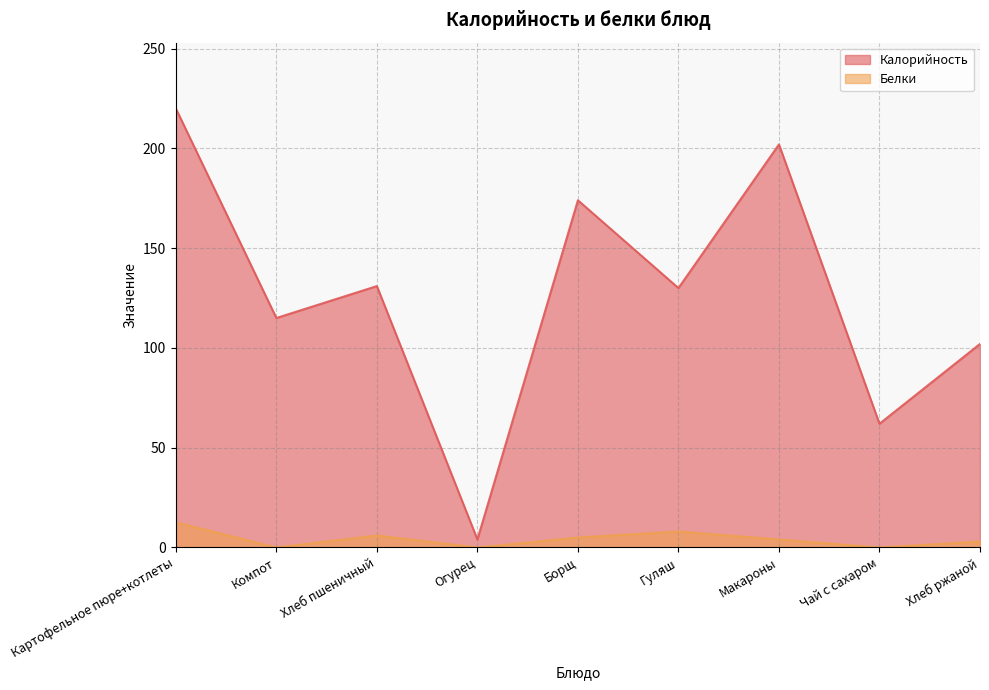

Reading left to right, transcribe all the data shown in this chart.

Калорийность: 220.0	115.0	131.0	4.0	174.0	130.0	202.0	62.0	102.0
Белки: 12.6	0.0	6.0	0.0	5.0	8.0	4.0	0.0	3.0